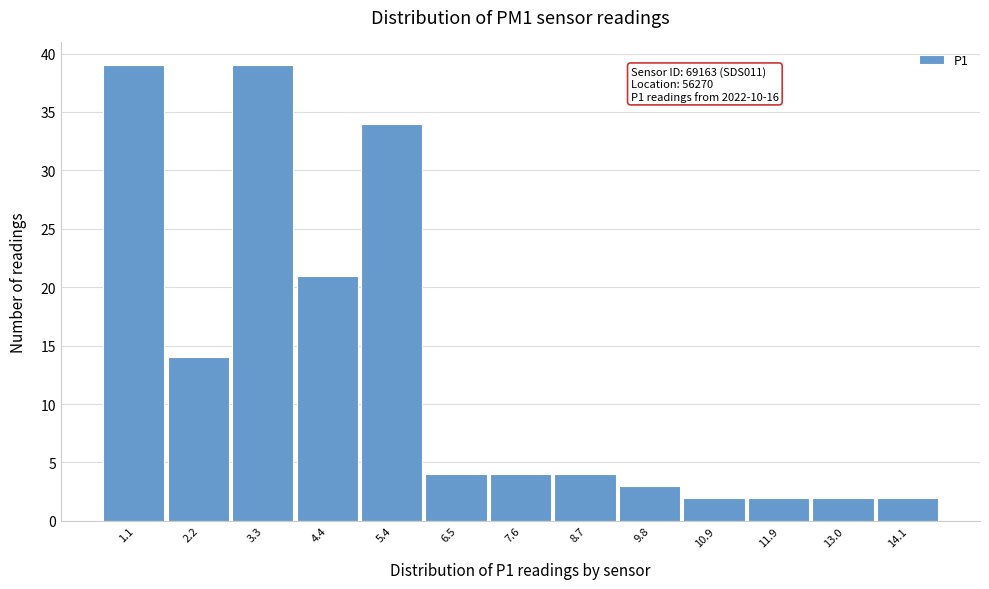

Reading right to left, list all the values displayed in this chart.

2	2	2	2	3	4	4	4	34	21	39	14	39